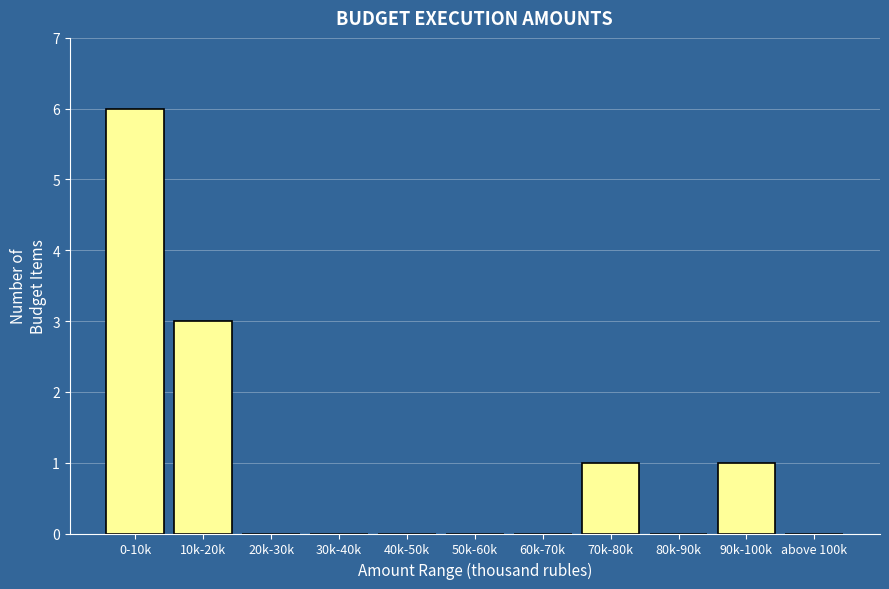

Reading right to left, list all the values displayed in this chart.

above 100k=0	90k-100k=1	80k-90k=0	70k-80k=1	60k-70k=0	50k-60k=0	40k-50k=0	30k-40k=0	20k-30k=0	10k-20k=3	0-10k=6